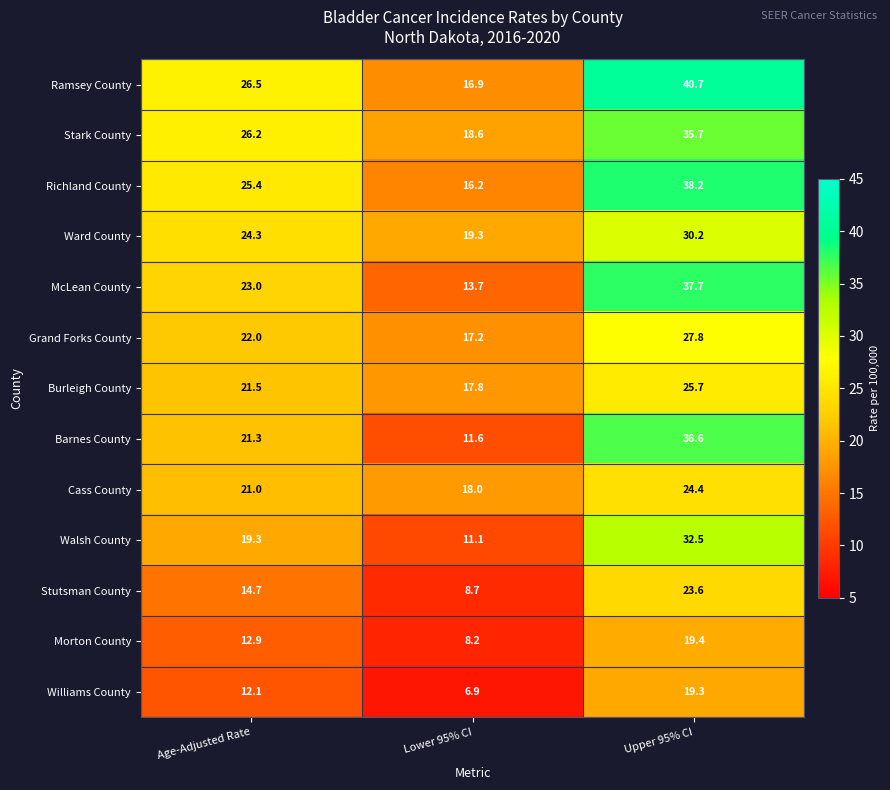

What is the difference between the Morton County values at Upper 95% CI and Age-Adjusted Rate?

6.5